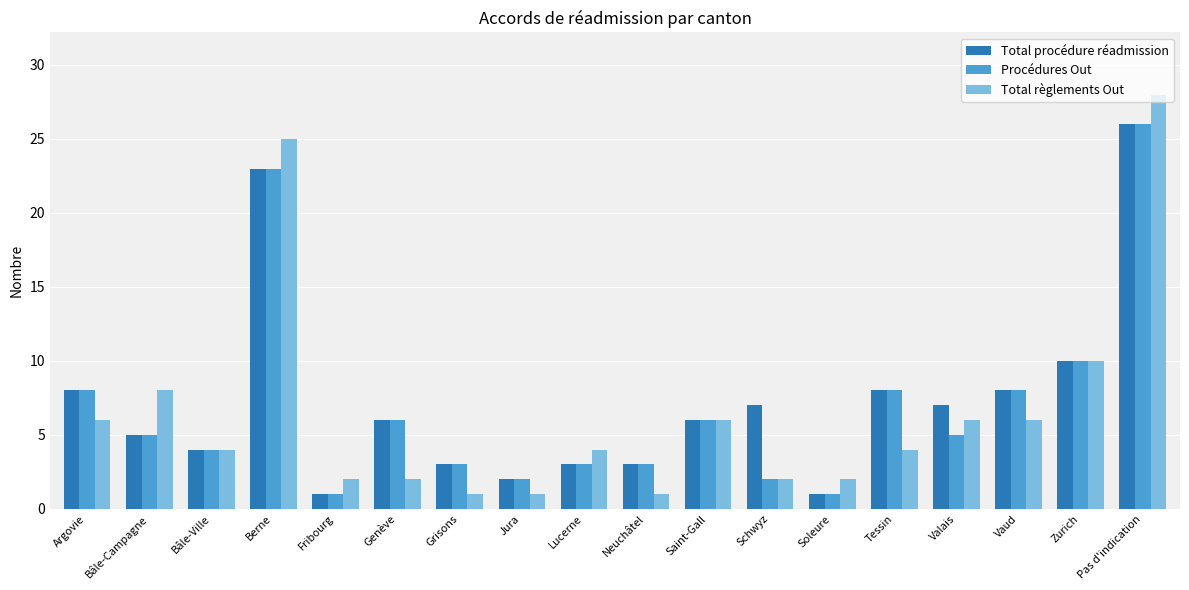

Which series has the largest total across all categories?

Total procédure réadmission